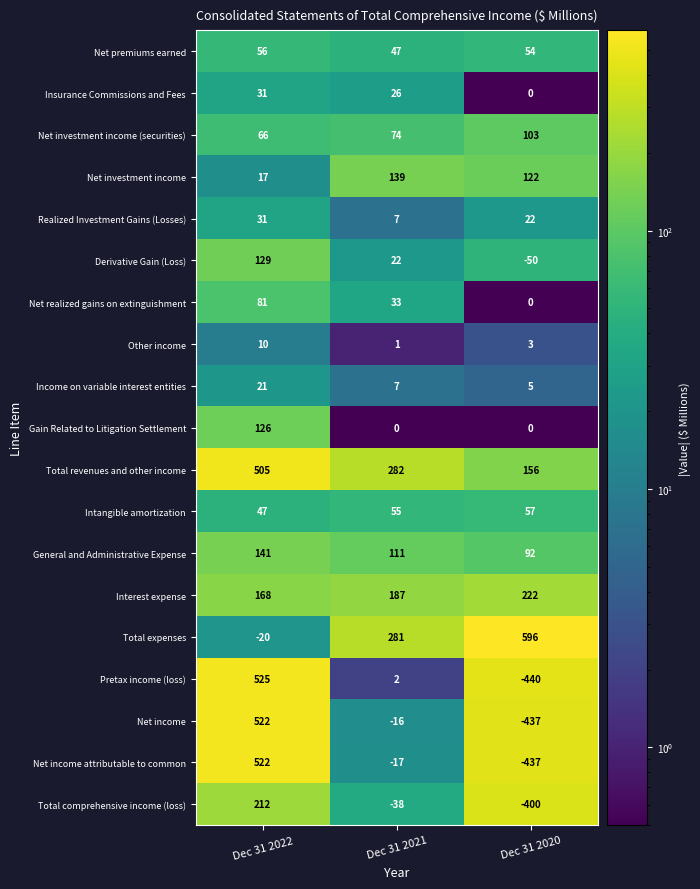

What is the minimum value shown in the chart?

-440